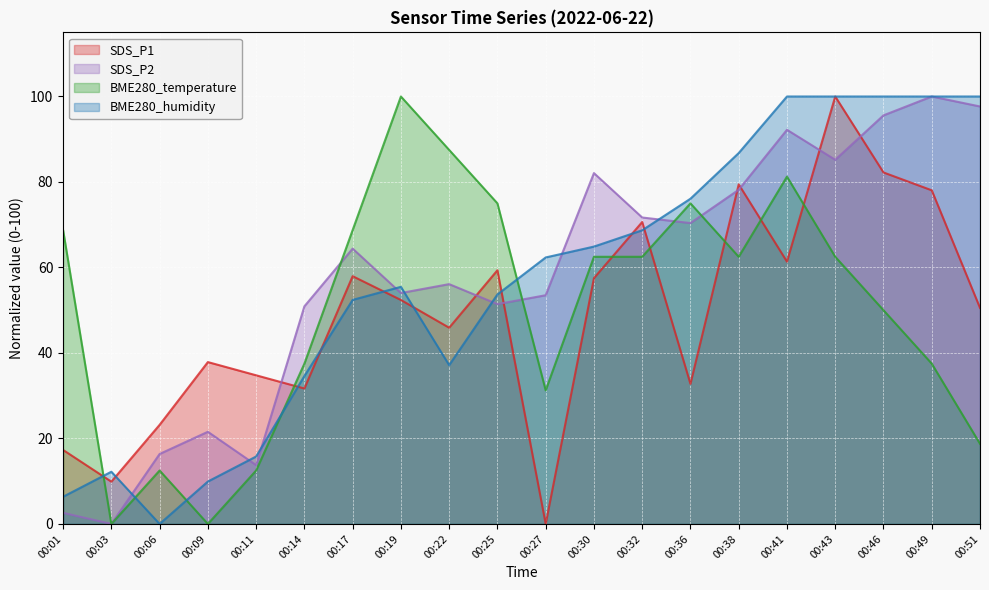

What is the sum of the SDS_P1 values at 00:03 and 00:32?

80.5